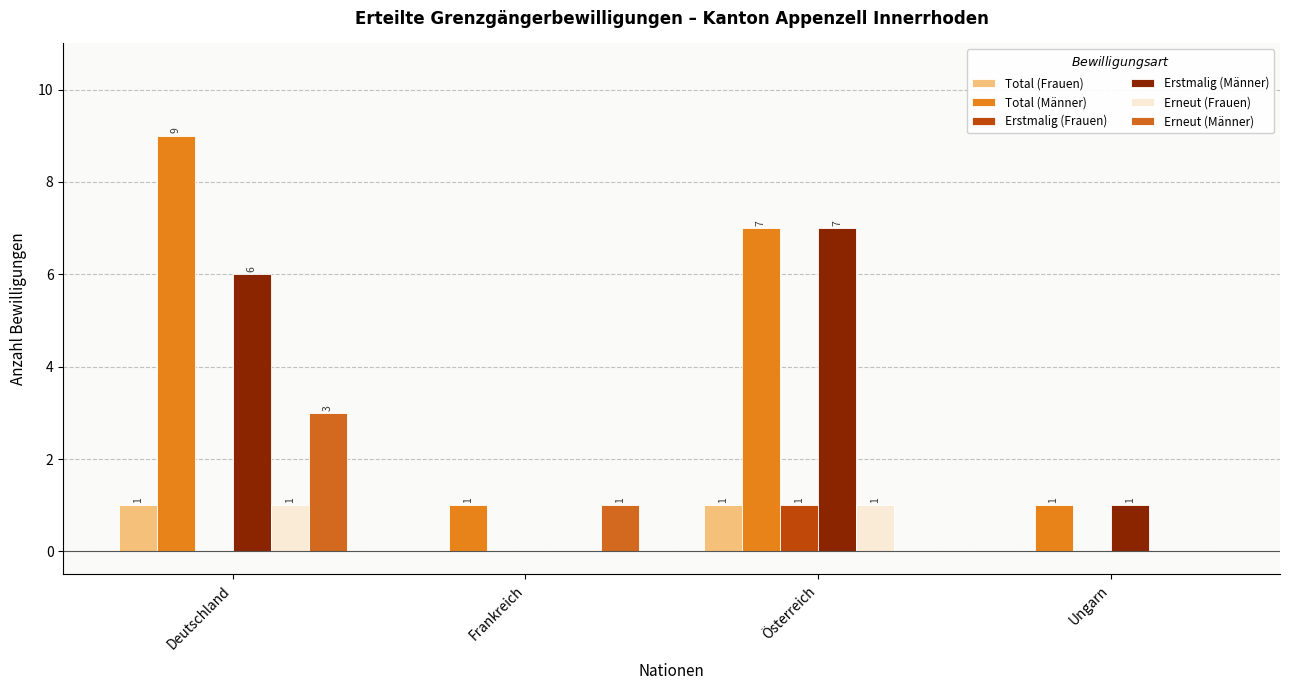

What are all the series names shown in the legend?

Total (Frauen), Total (Männer), Erstmalig (Frauen), Erstmalig (Männer), Erneut (Frauen), Erneut (Männer)